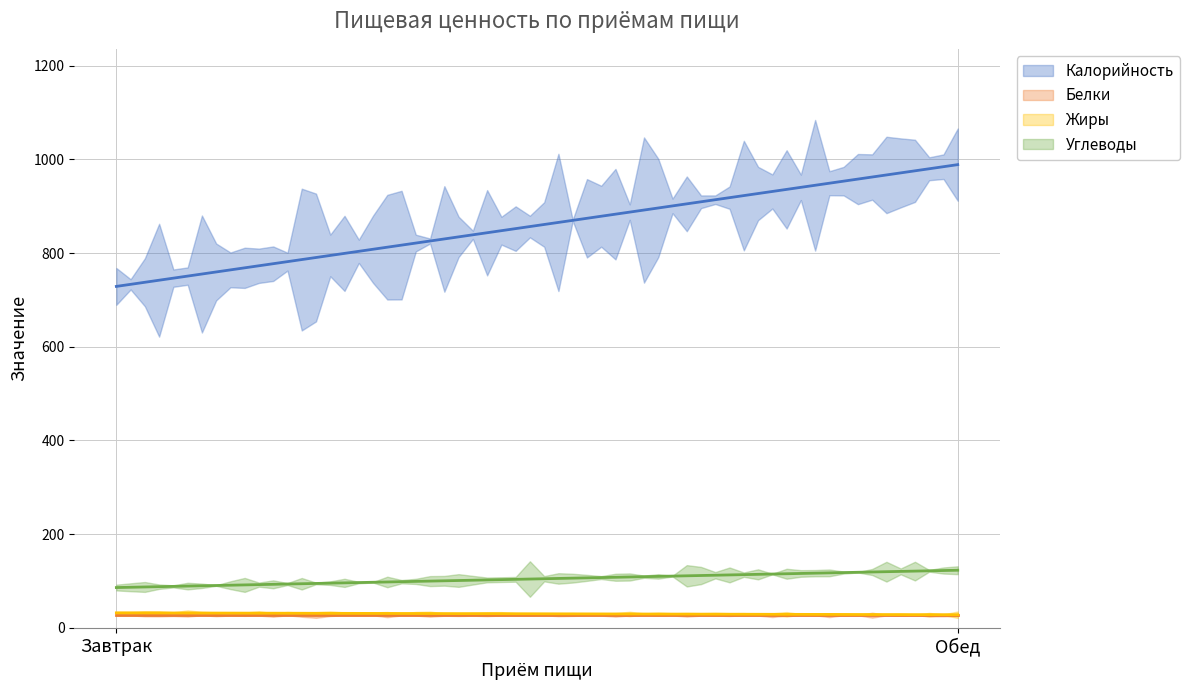

Reading left to right, list all the values displayed in this chart.

Калорийность: Завтрак=729	Обед=989
Белки: Завтрак=27	Обед=27
Жиры: Завтрак=32	Обед=28
Углеводы: Завтрак=86	Обед=123